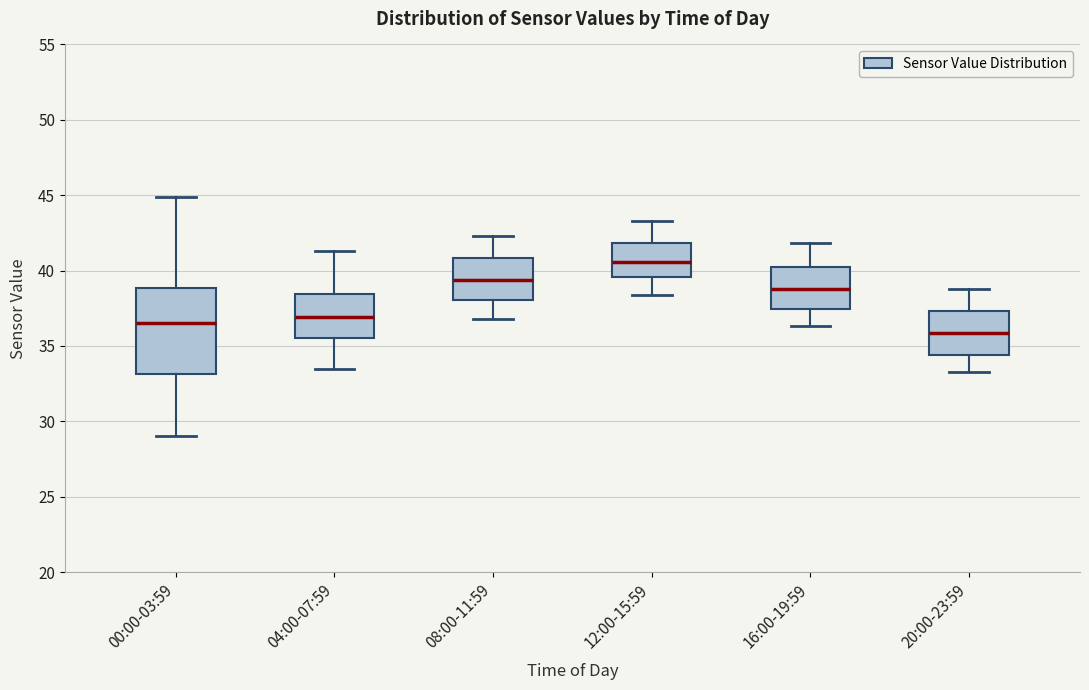

Reading left to right, transcribe this box plot: for each box, give where its median line is, the range the box spans, and where its two whiskers end, as read against the y-axis. The values are not printed on the chart, so give them approximately, as read against the axis.

00:00-03:59: median 36.5, box 33.0 to 39.0, whiskers 29.0 to 45.0
04:00-07:59: median 37.0, box 35.5 to 38.5, whiskers 33.5 to 41.5
08:00-11:59: median 39.5, box 38.0 to 41.0, whiskers 37.0 to 42.5
12:00-15:59: median 40.5, box 39.5 to 42.0, whiskers 38.5 to 43.5
16:00-19:59: median 39.0, box 37.5 to 40.5, whiskers 36.5 to 42.0
20:00-23:59: median 36.0, box 34.5 to 37.5, whiskers 33.5 to 39.0